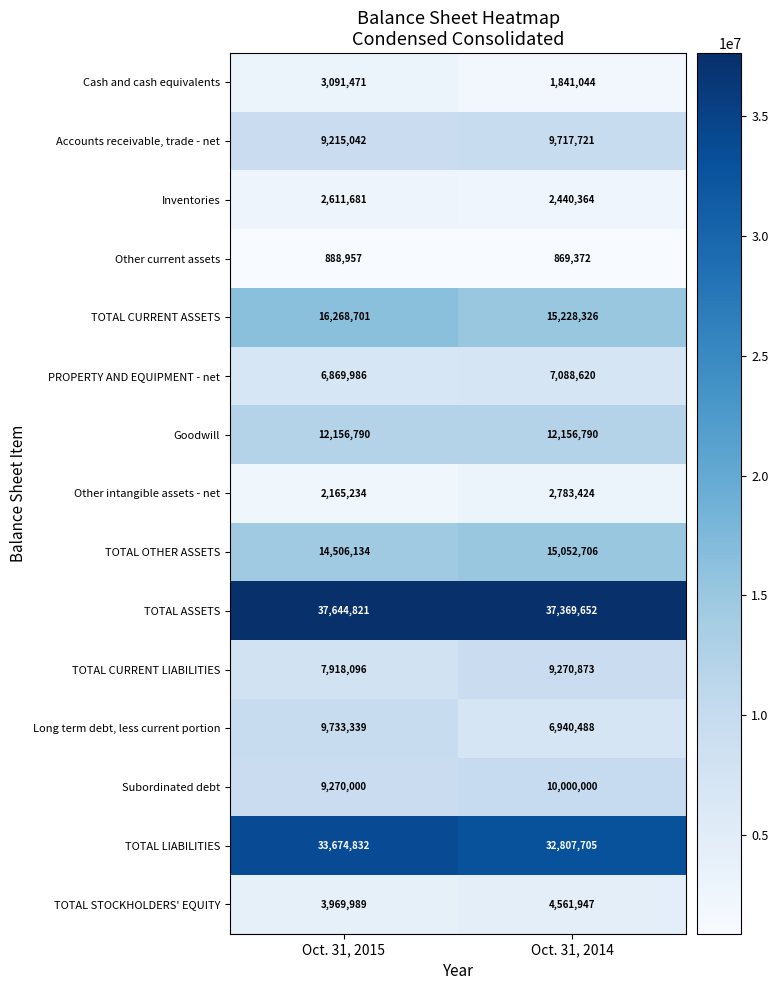

Count the number of categories in the chart.

2